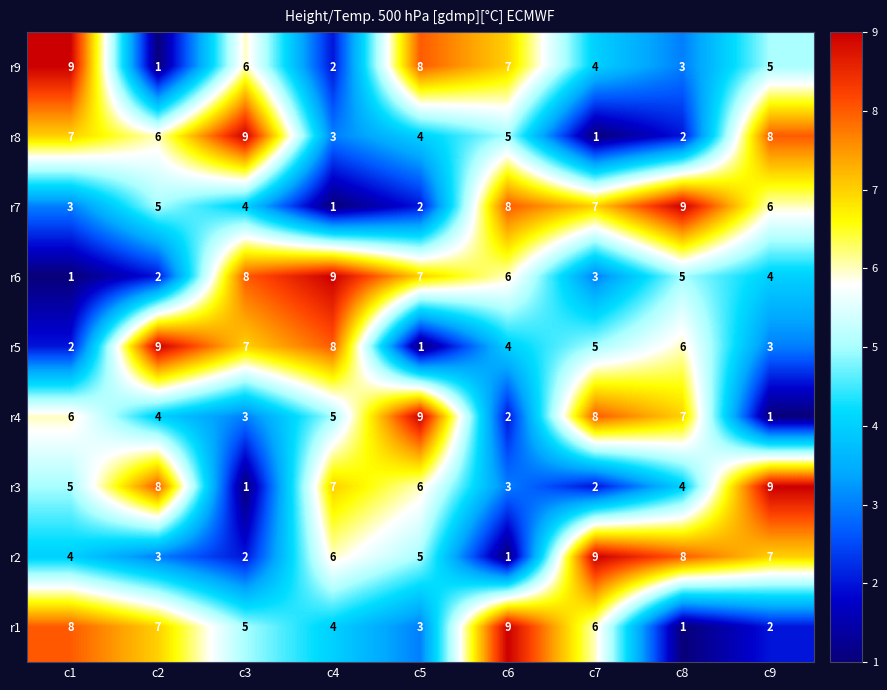

What is the approximate value of r5 at c7?

5